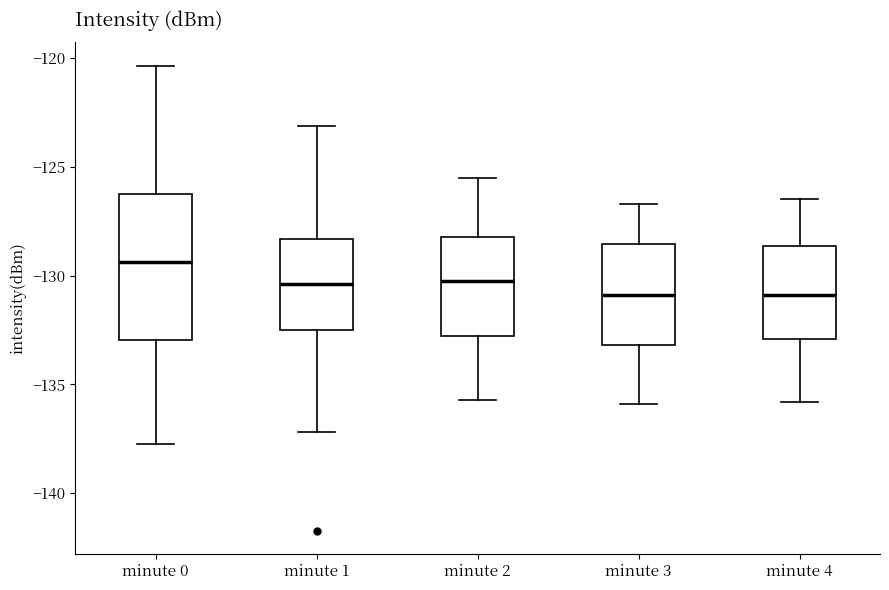

Where does the median line of the box for minute 1 sit on the y-axis? The values are not printed on the chart, so give them approximately, as read against the axis.

-130.5